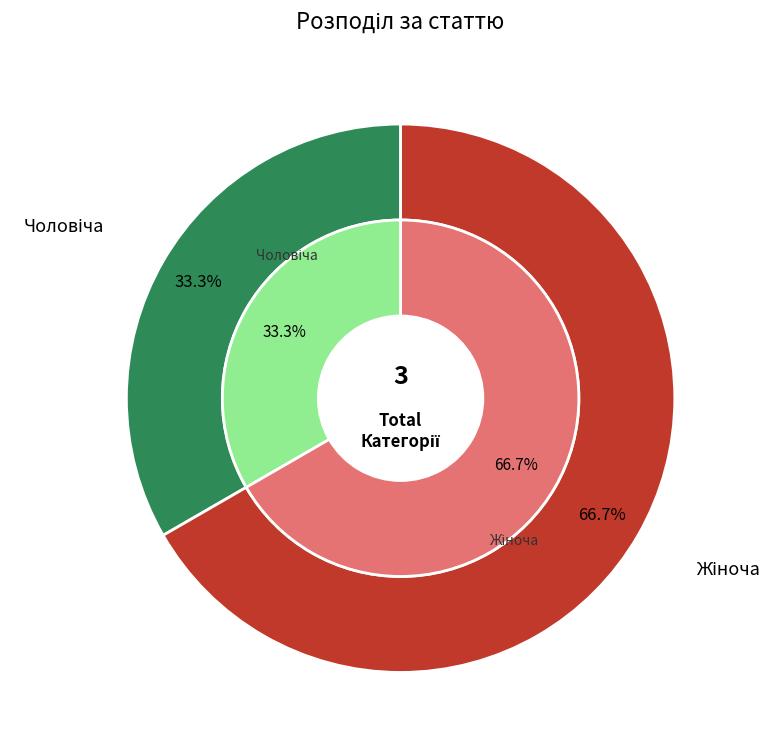

Count the number of slices in the pie.

2